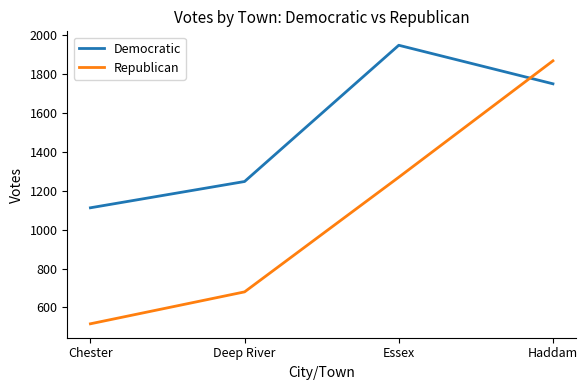

The value of Democratic at Deep River is 644. True or false?

False